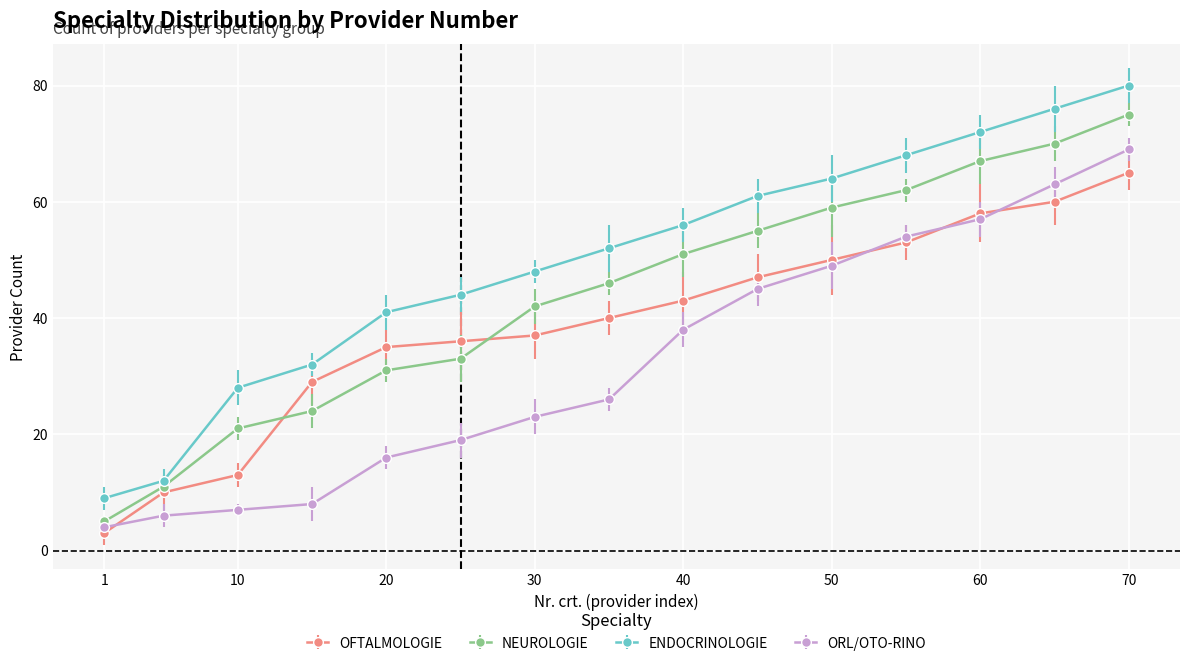

After their last crossing, which series has the higher values: OFTALMOLOGIE or NEUROLOGIE?

NEUROLOGIE